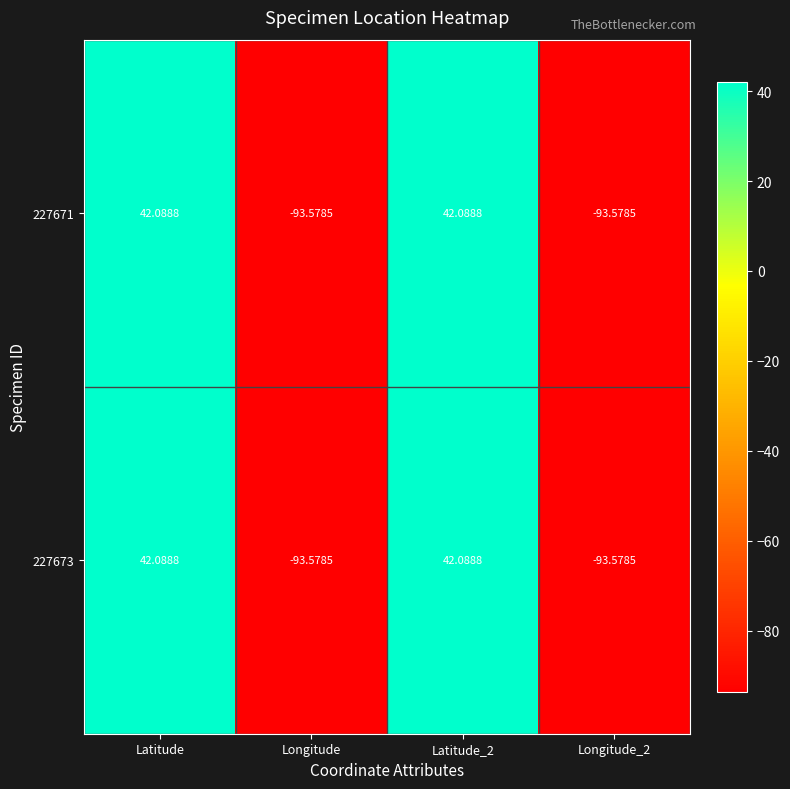

At which label does 227671 first exceed 42?

Latitude